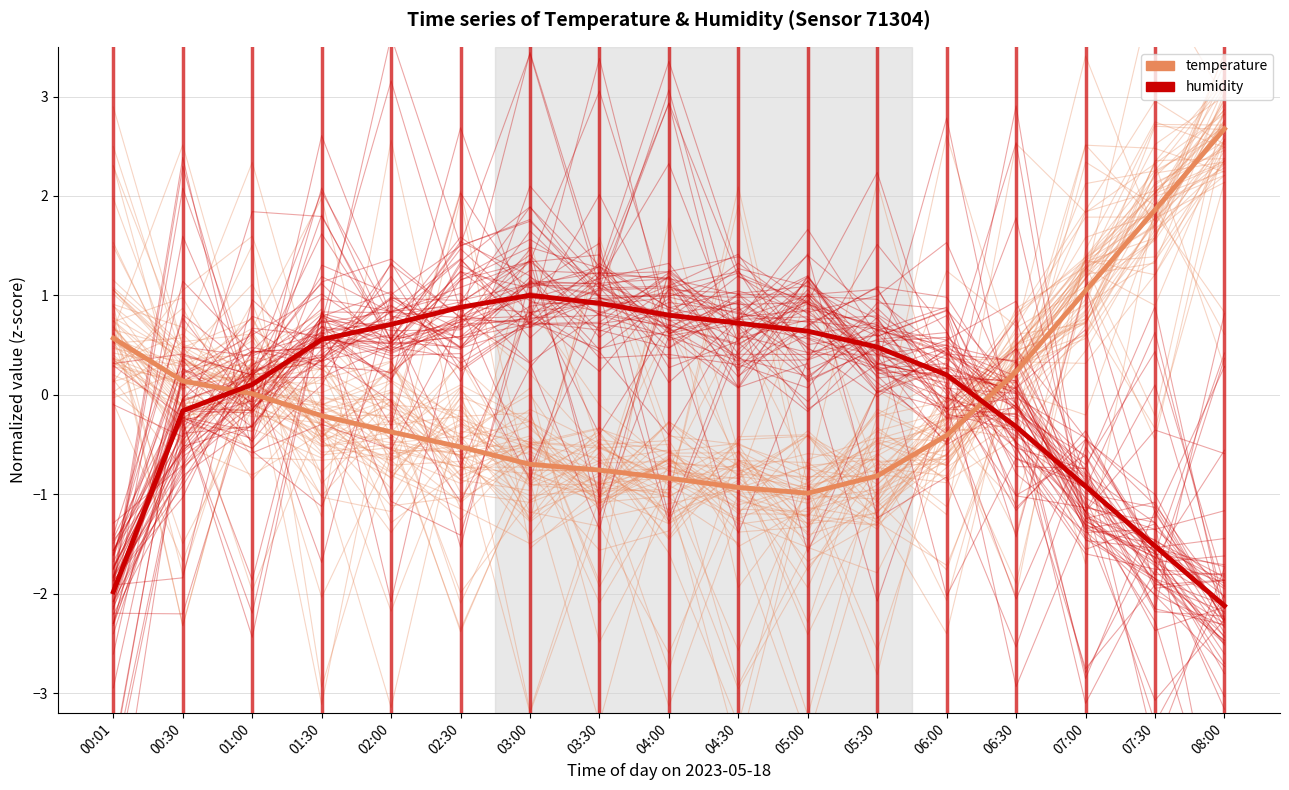

True or false: humidity (mean) and humidity intersect in this chart.

True